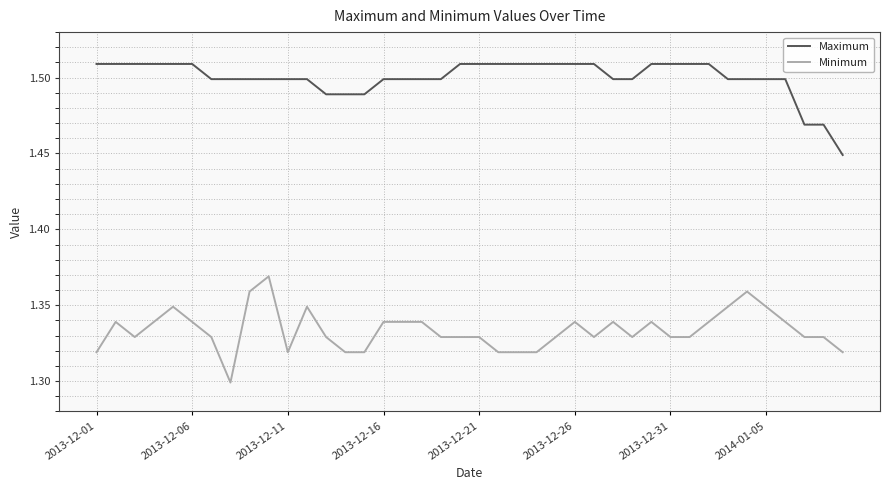

Which series has the largest range (max minus min)?

Minimum